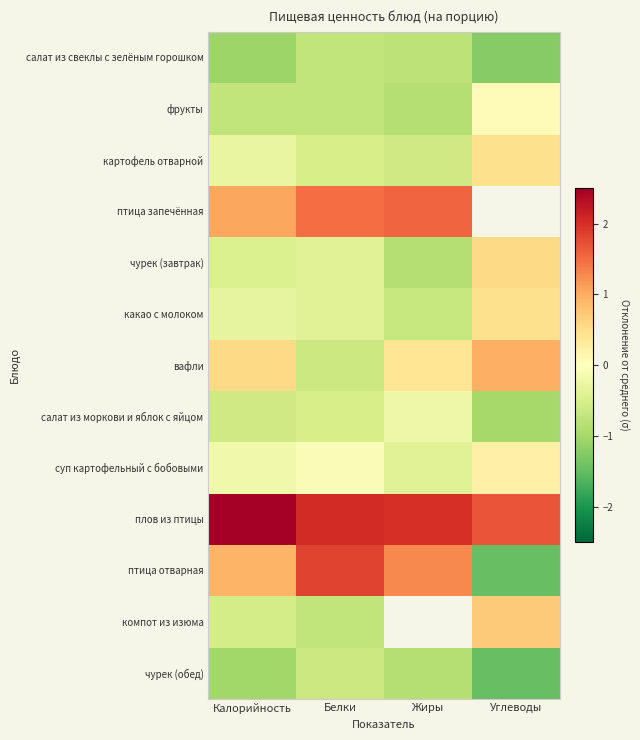

Read the салат из моркови и яблок с яйцом value at Жиры.

-0.2